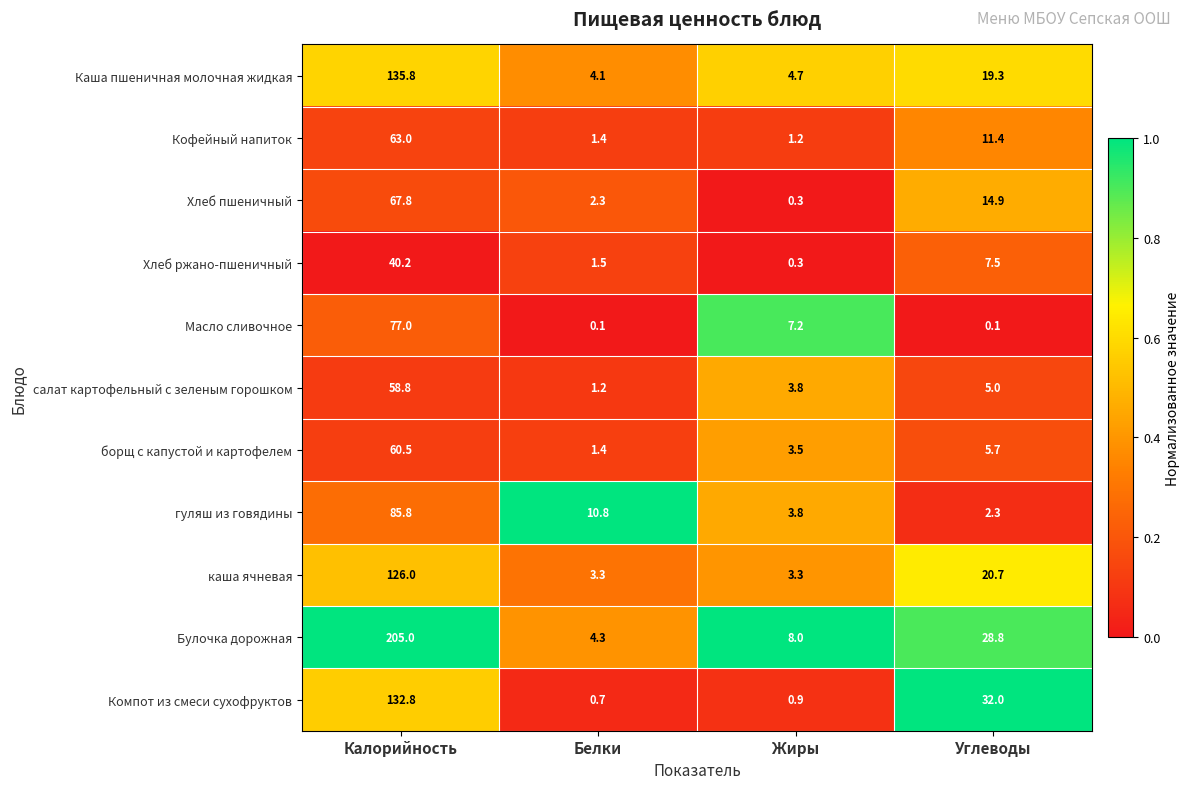

What is the total value across all series at Углеводы?

147.7